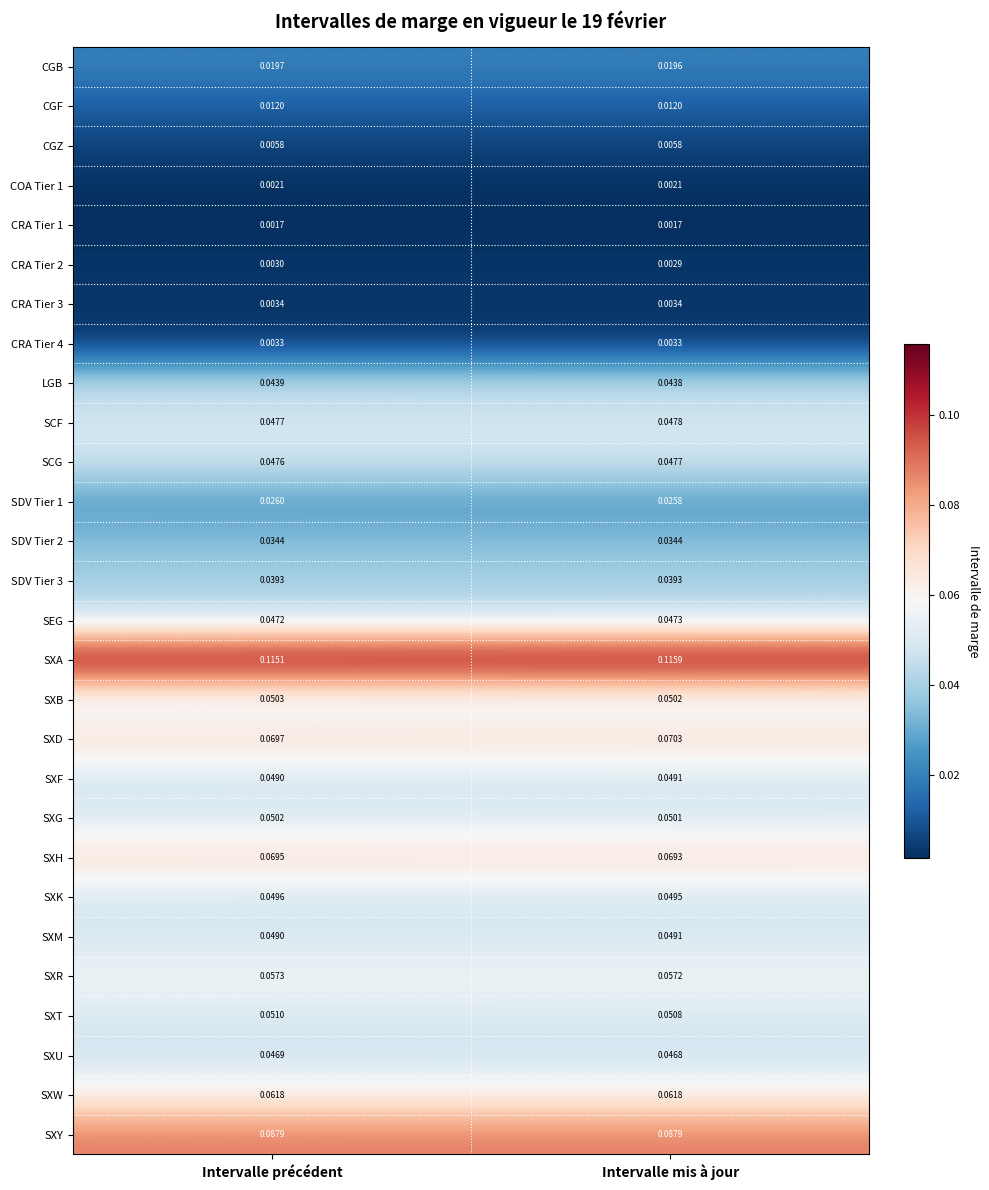

Between Intervalle précédent and Intervalle mis à jour, which series saw the biggest shift?

SXA